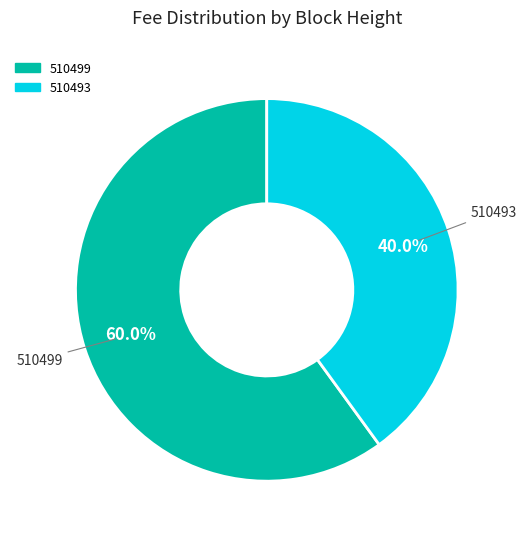

What percentage do 510499 and 510493 together represent?

100.0%